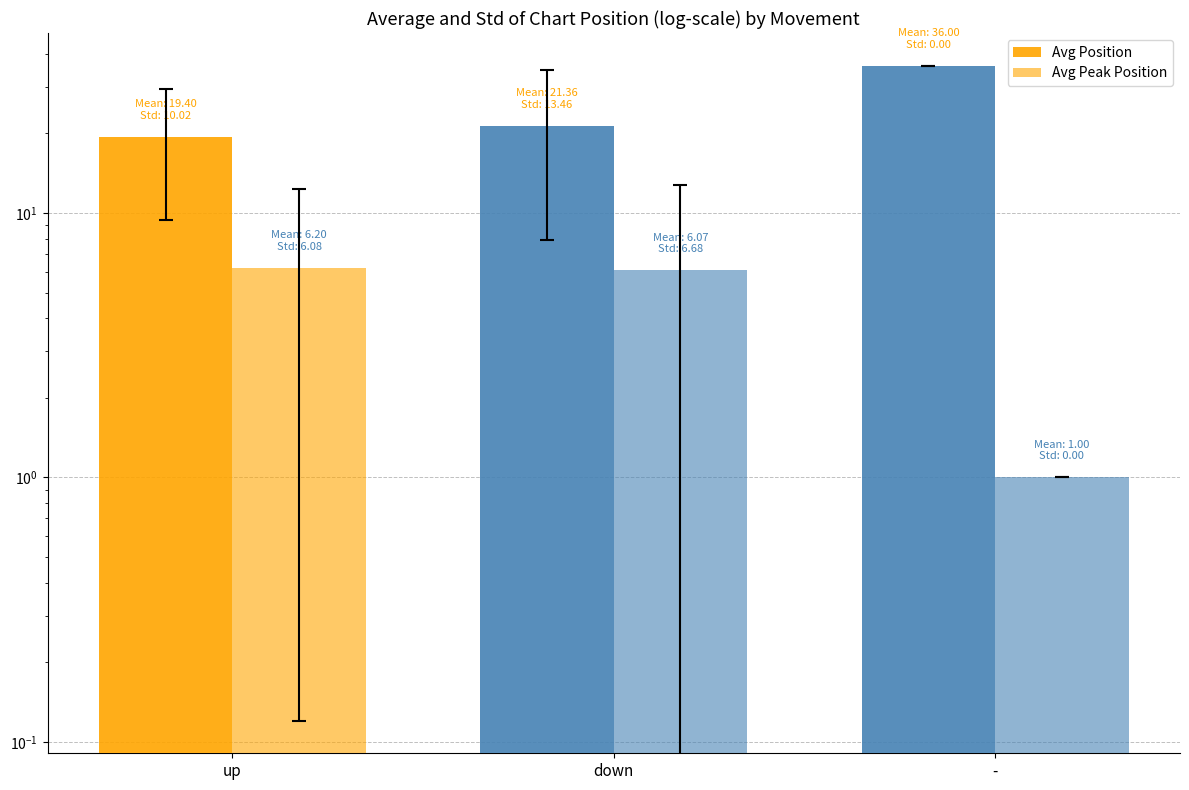

What is the average value of the Avg Peak Position series?

4.4